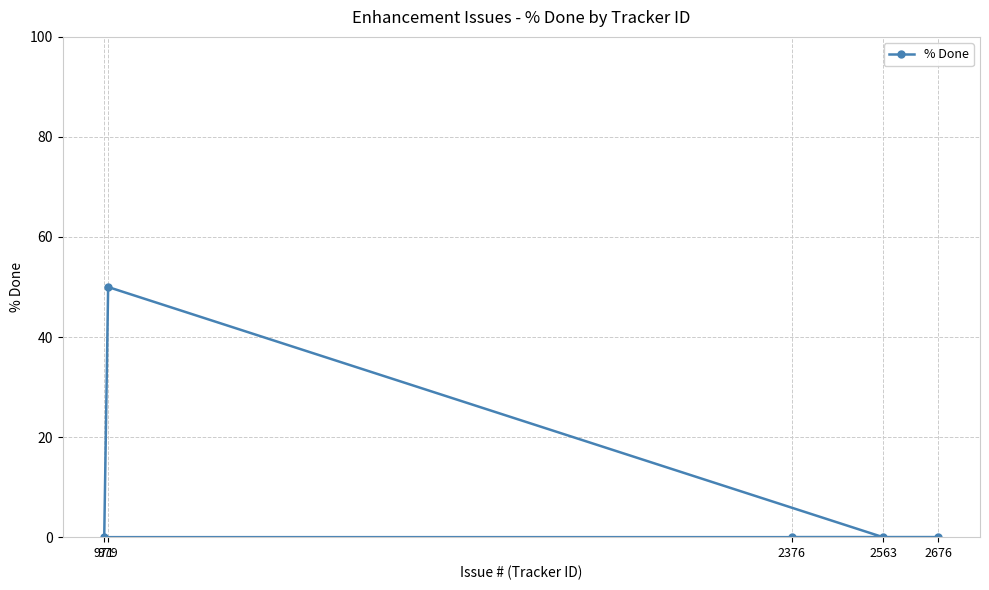

What is the value of the 2nd point from the left?

50